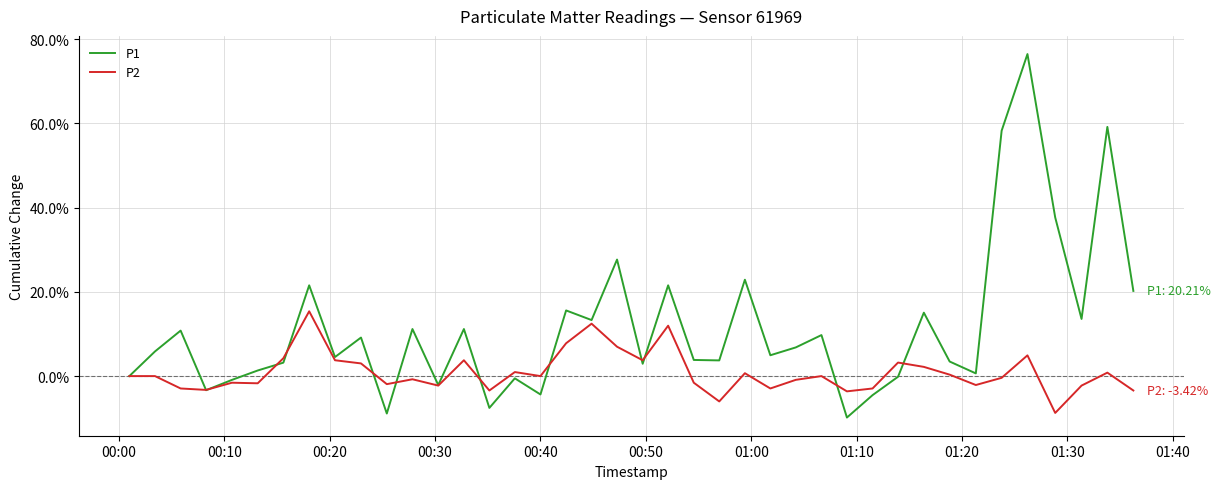

Which series has the widest spread of values?

P1